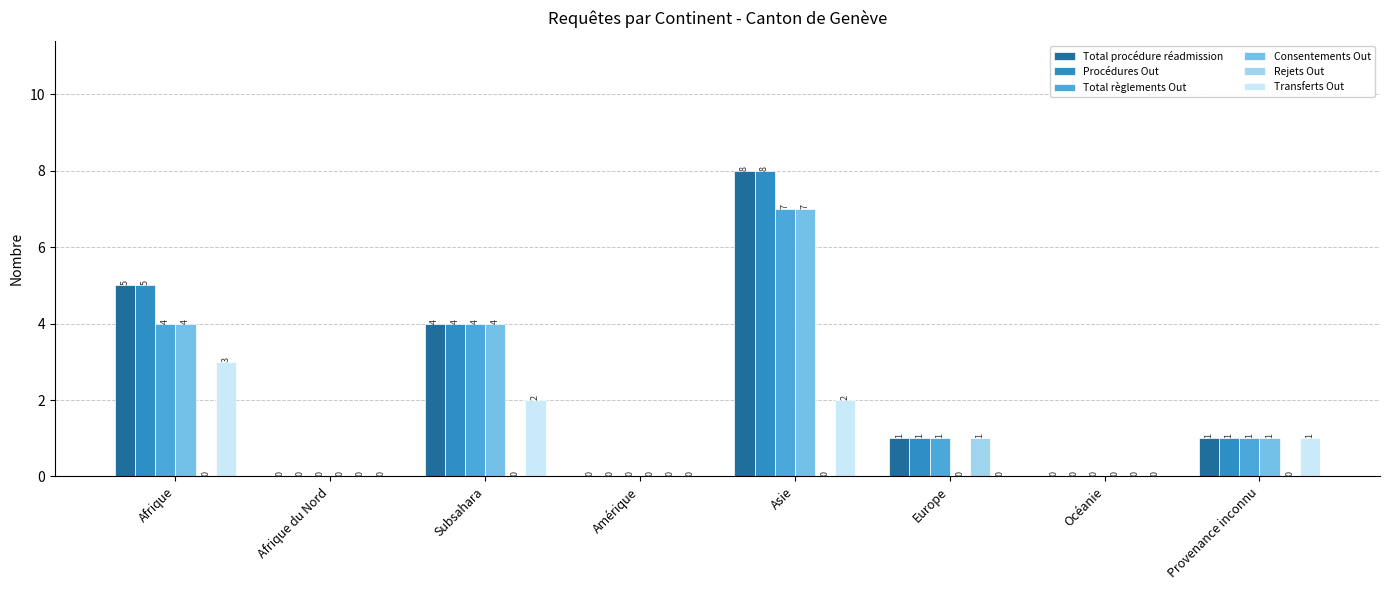

Reading left to right, extract all data points from this chart.

Total procédure réadmission: 5	0	4	0	8	1	0	1
Procédures Out: 5	0	4	0	8	1	0	1
Total règlements Out: 4	0	4	0	7	1	0	1
Consentements Out: 4	0	4	0	7	0	0	1
Rejets Out: 0	0	0	0	0	1	0	0
Transferts Out: 3	0	2	0	2	0	0	1